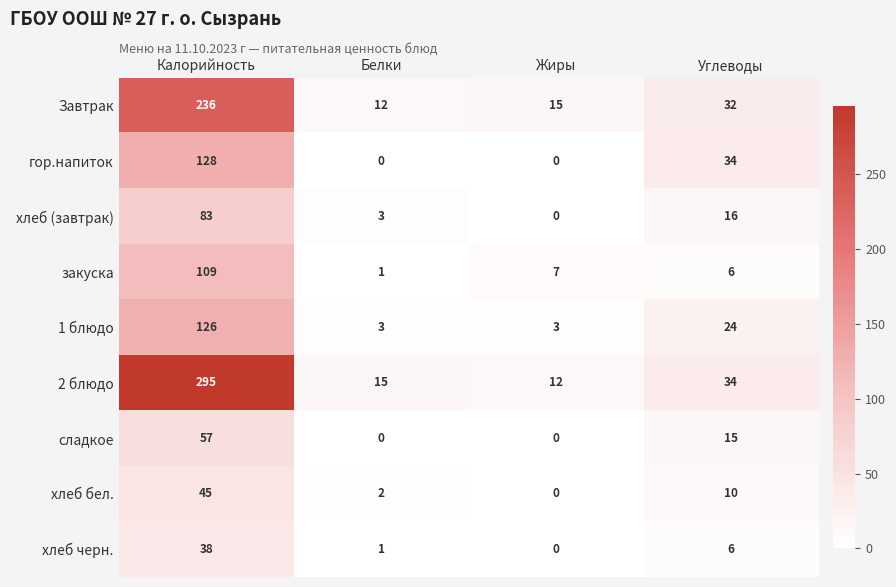

What is the approximate value of хлеб (завтрак) at Углеводы?

16